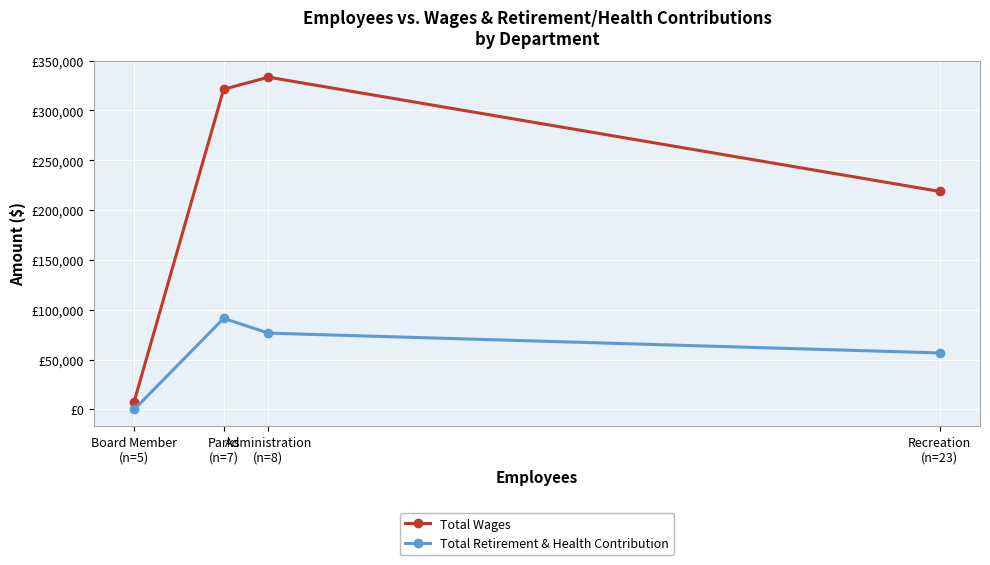

True or false: Total Retirement & Health Contribution and Total Wages cross at least once.

False